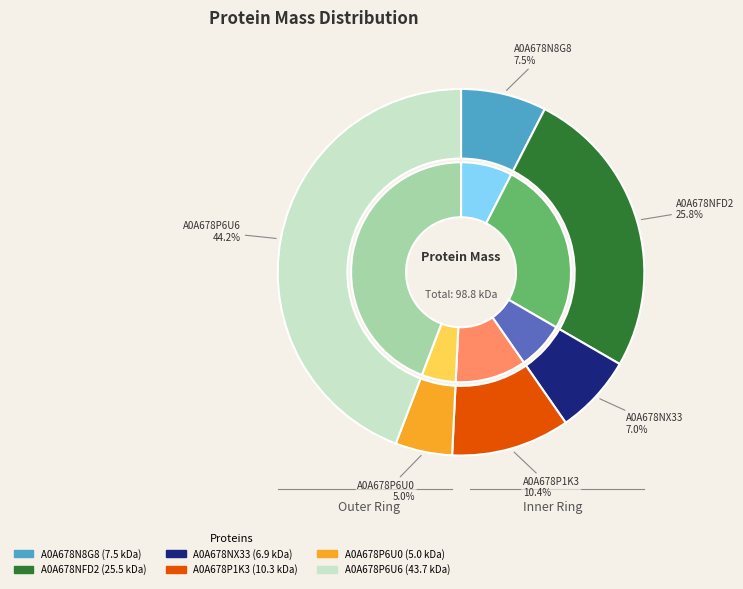

To the nearest percent, what portion does A0A678NX33 represent?

7%